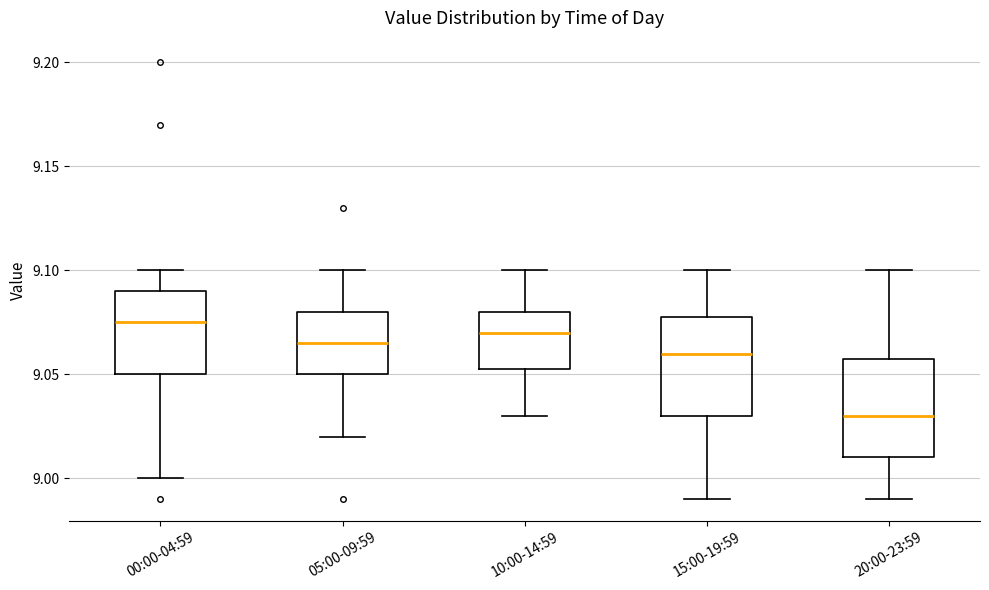

Where does the lower whisker of the box for 20:00-23:59 end on the y-axis? The values are not printed on the chart, so give them approximately, as read against the axis.

8.990